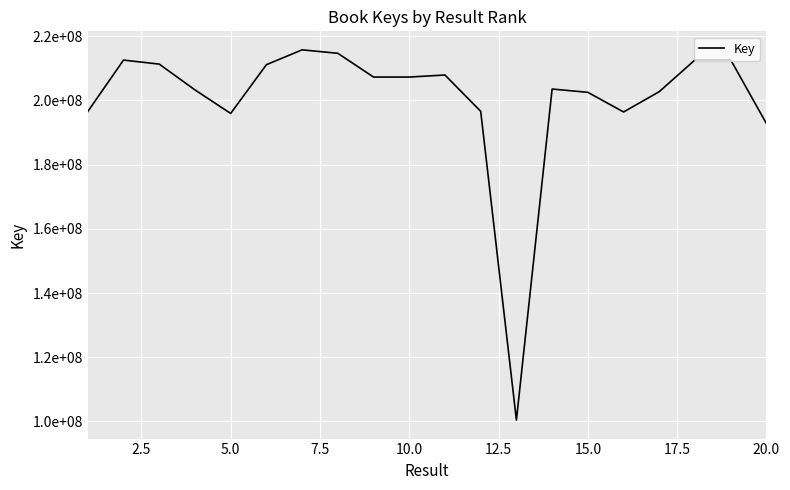

What is the difference between the maximum and minimum values?

115367871